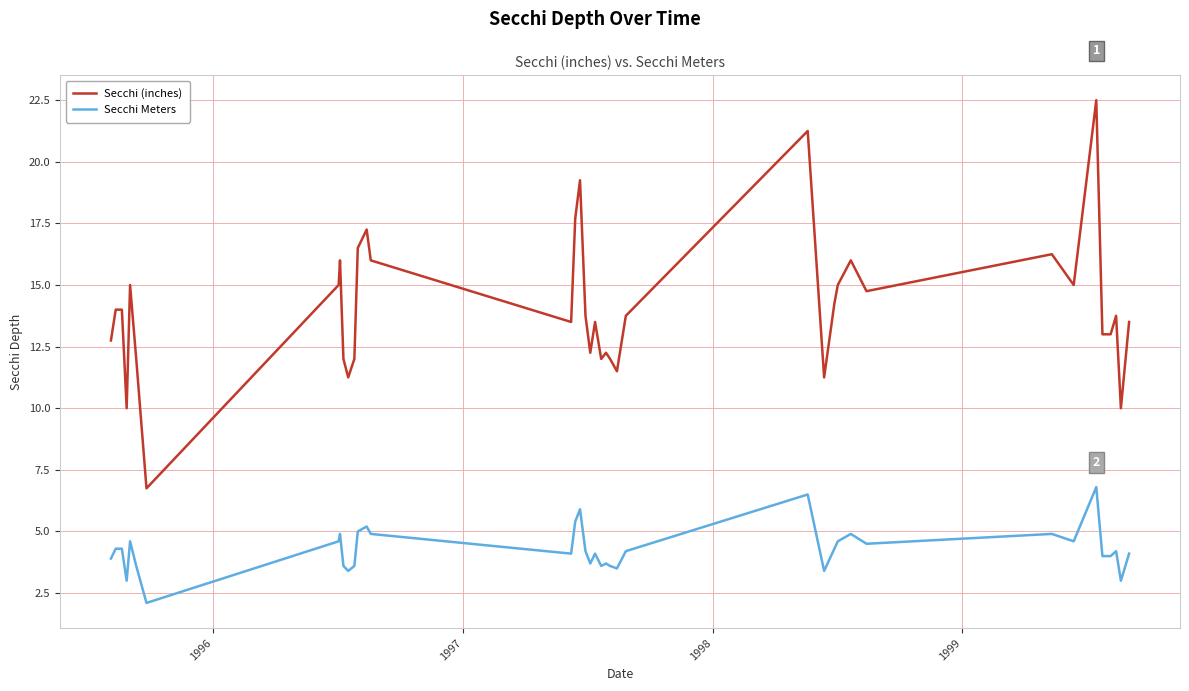

Which series has the widest spread of values?

Secchi (inches)